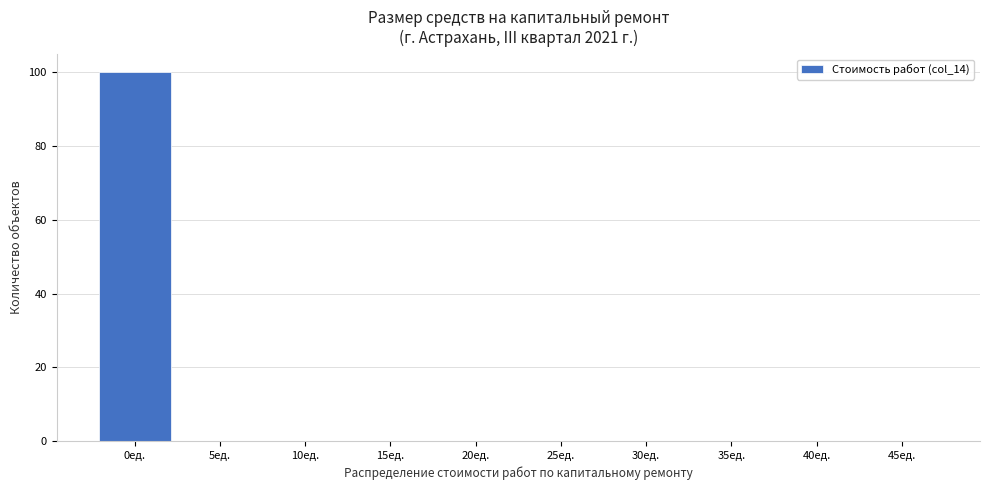

Reading left to right, list all the values displayed in this chart.

0ед.=100	5ед.=0	10ед.=0	15ед.=0	20ед.=0	25ед.=0	30ед.=0	35ед.=0	40ед.=0	45ед.=0